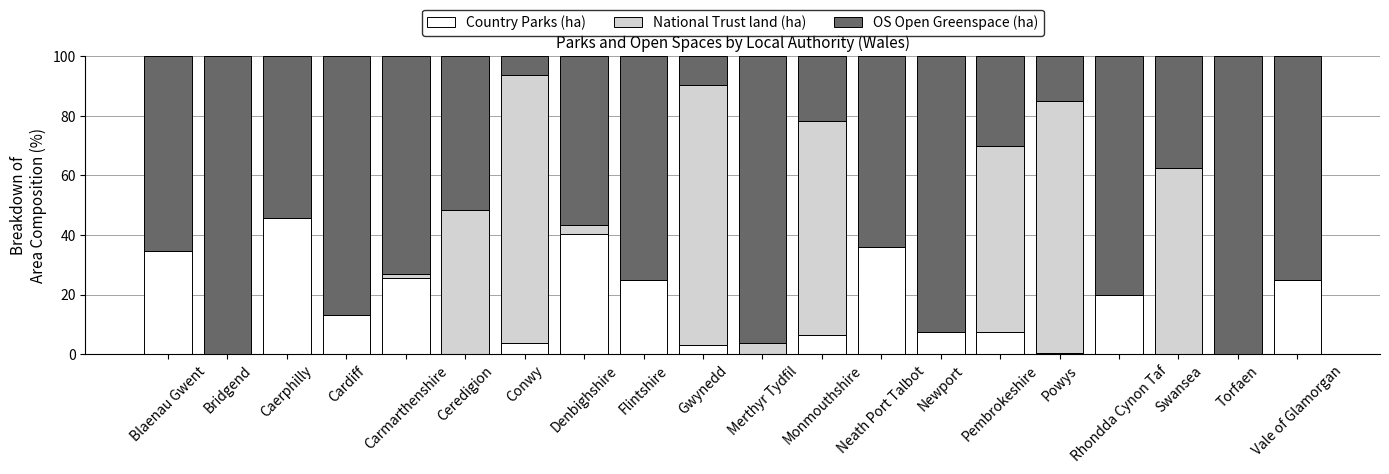

What is the sum of the Country Parks (ha) values at Newport and Pembrokeshire?

15.1